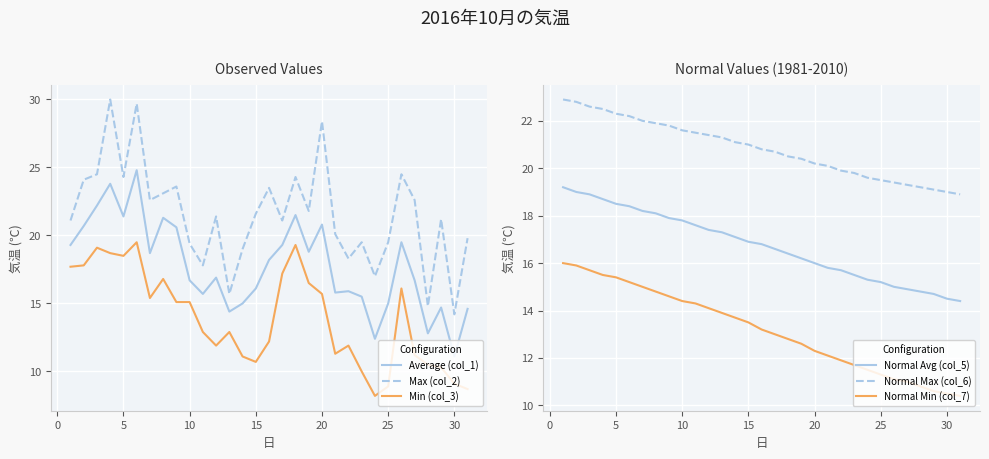

What is the value of the Min (col_3) point at the 29th from the left?

10.3